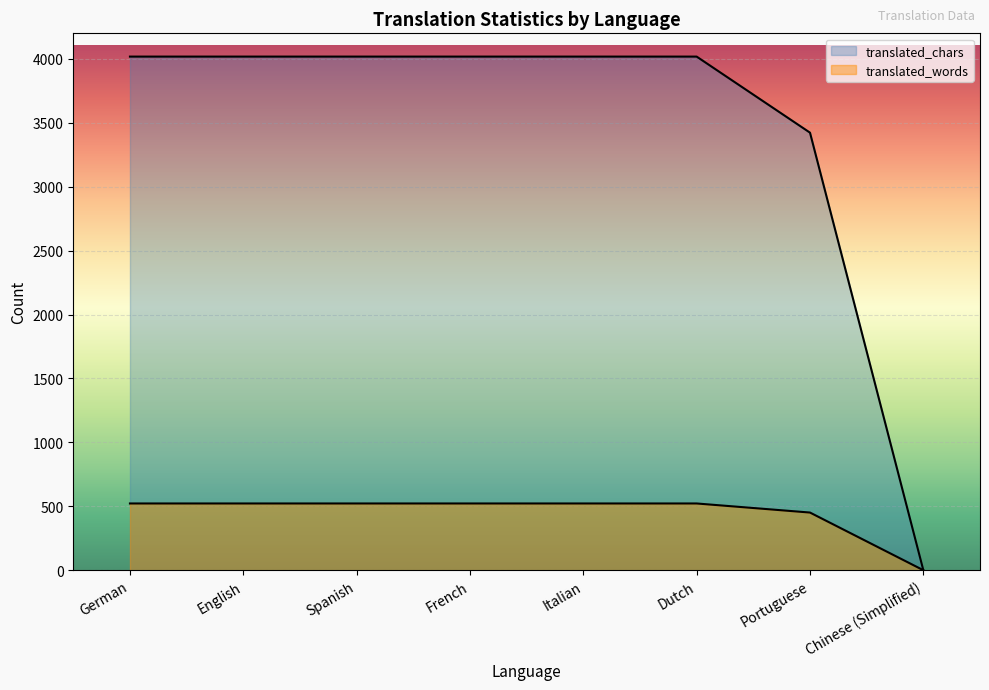

True or false: translated_words and translated_chars intersect in this chart.

False